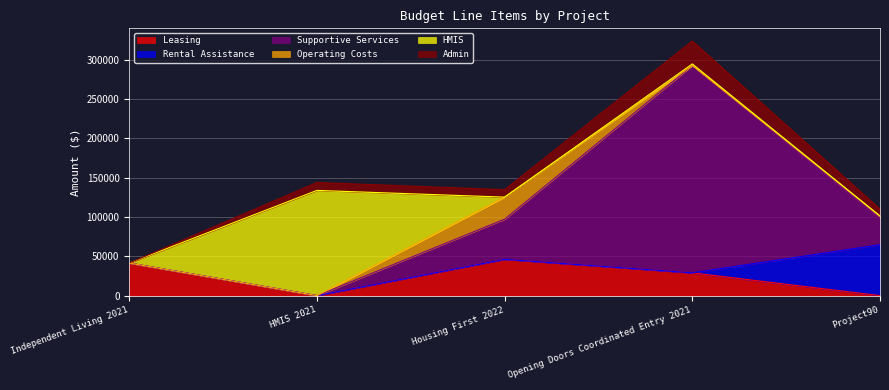

What is the label of the 3rd point from the left?

Housing First 2022